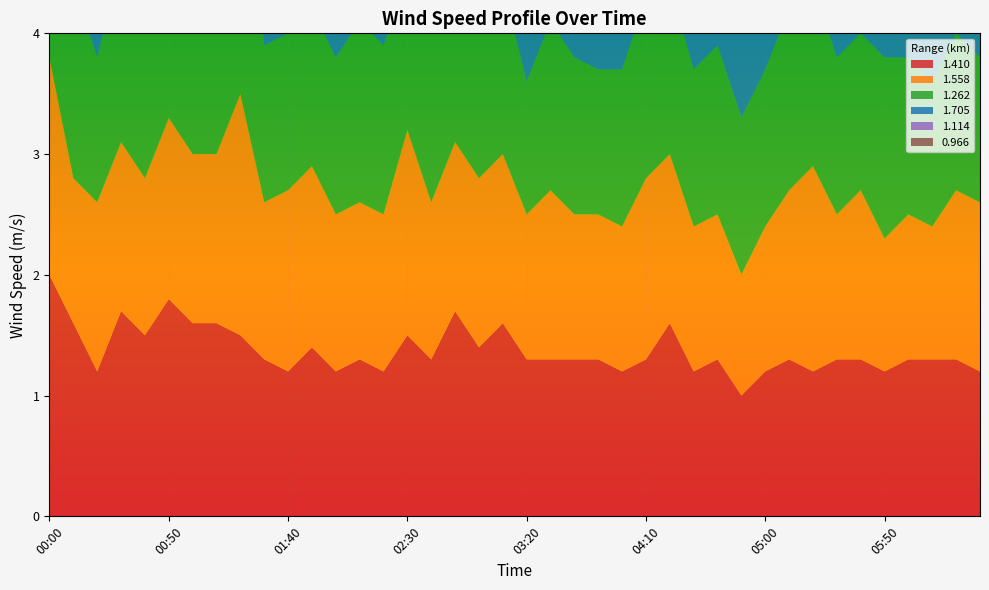

Reading right to left, extract all data points from this chart.

1.410: 1.2	1.3	1.3	1.3	1.2	1.3	1.3	1.2	1.3	1.2	1.0	1.3	1.2	1.6	1.3	1.2	1.3	1.3	1.3	1.3	1.6	1.4	1.7	1.3	1.5	1.2	1.3	1.2	1.4	1.2	1.3	1.5	1.6	1.6	1.8	1.5	1.7	1.2	1.6	2.0
1.558: 1.4	1.4	1.1	1.2	1.1	1.4	1.2	1.7	1.4	1.2	1.0	1.2	1.2	1.4	1.5	1.2	1.2	1.2	1.4	1.2	1.4	1.4	1.4	1.3	1.7	1.3	1.3	1.3	1.5	1.5	1.3	2.0	1.4	1.4	1.5	1.3	1.4	1.4	1.2	1.8
1.262: 1.2	1.3	1.2	1.3	1.5	1.3	1.3	1.5	1.5	1.3	1.3	1.4	1.3	1.4	1.5	1.3	1.2	1.3	1.4	1.1	1.4	1.4	1.4	1.5	1.3	1.4	1.5	1.3	1.3	1.3	1.3	2.5	1.5	1.5	1.8	1.3	1.5	1.2	1.6	2.3
1.705: 1.4	1.5	1.1	1.2	1.6	1.5	1.2	2.2	1.4	1.1	1.1	1.2	1.1	1.2	1.2	1.1	1.1	1.2	1.3	1.5	1.1	1.2	1.2	1.5	1.4	1.5	2.2	1.1	1.9	1.4	1.2	2.1	1.9	1.9	1.3	2.0	2.1	1.2	1.3	2.0
1.114: 1.3	1.5	1.2	1.3	1.5	1.3	1.3	1.5	1.5	1.3	1.3	1.4	1.3	1.5	1.6	1.3	1.3	1.0	1.3	1.3	1.5	1.3	1.3	1.5	1.3	1.4	1.3	1.5	1.6	1.4	1.3	1.6	2.2	2.5	2.5	2.5	2.2	1.2	1.6	2.3
0.966: 0.7	0.9	0.7	0.6	0.6	0.8	0.8	0.6	0.8	0.9	0.6	0.6	0.9	1.7	0.7	0.6	0.7	0.9	1.3	1.3	0.9	0.6	0.6	0.6	0.7	0.6	0.7	0.7	0.7	0.7	0.6	0.6	0.5	0.5	0.6	0.7	0.8	0.6	0.6	0.8